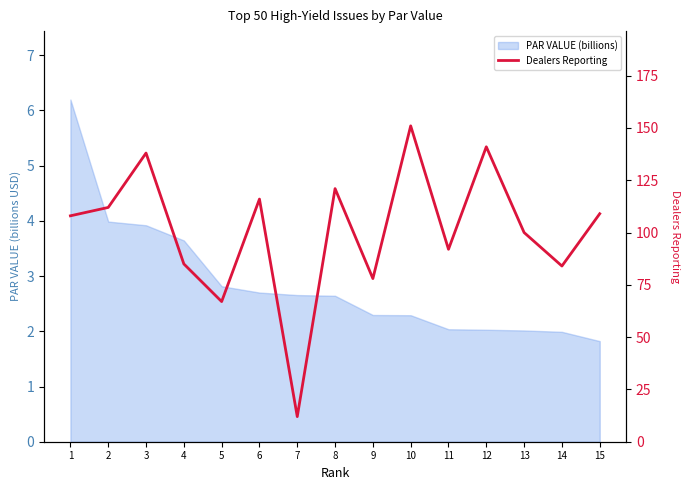

Where does the data first go above 108?

2